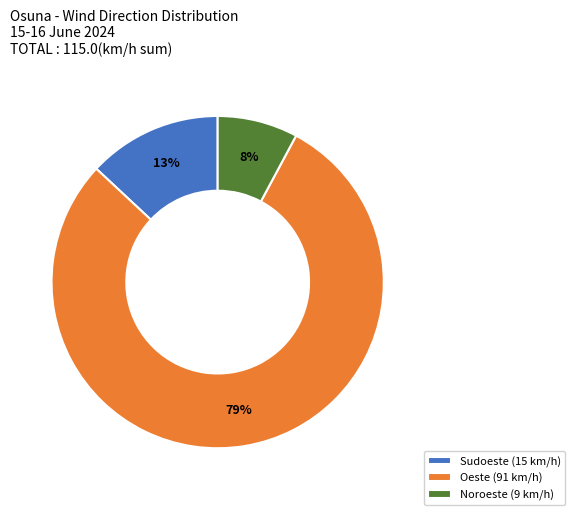

To the nearest percent, what is the combined percentage of Sudoeste (15 km/h) and Noroeste (9 km/h)?

21%